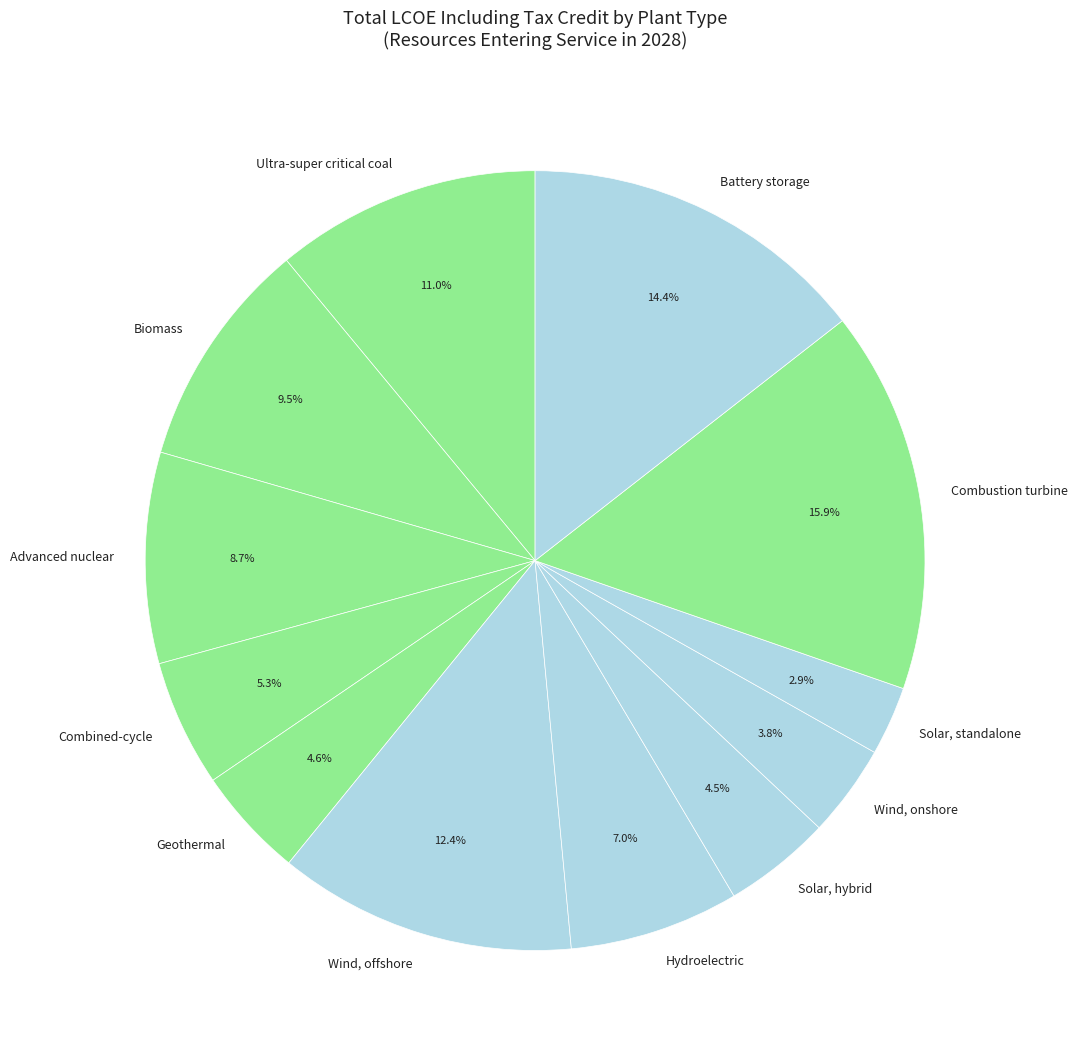

Approximately how many times larger is the value at Solar, standalone compared to Solar, hybrid?

0.6